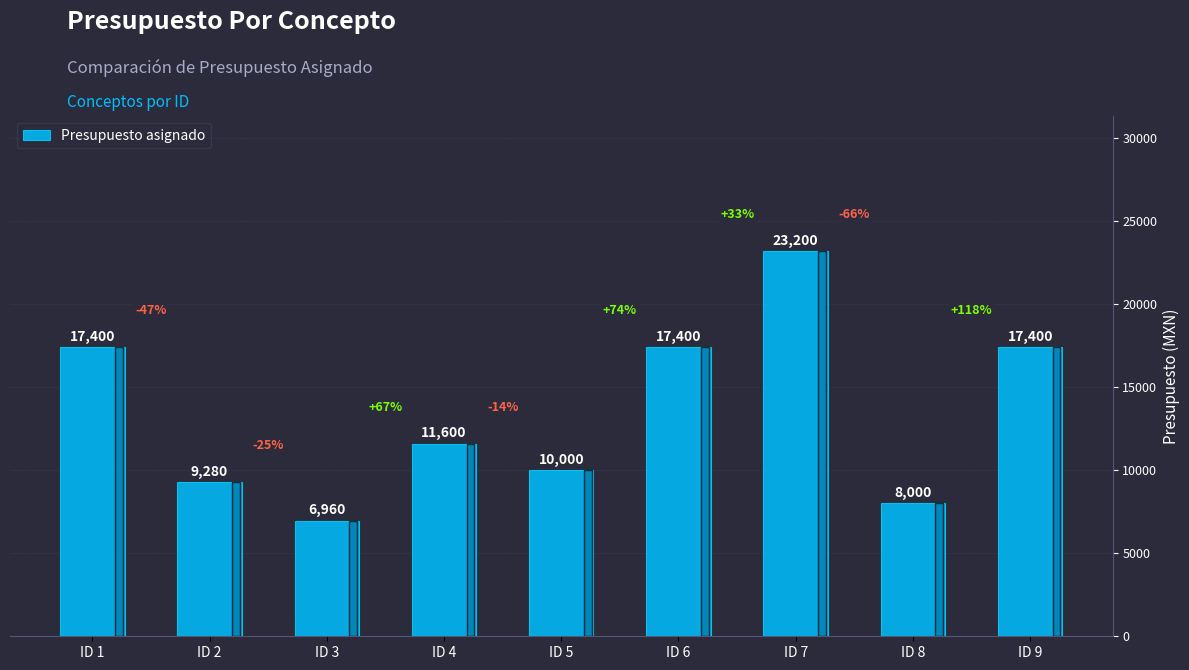

Are the bars grouped side by side (vs. stacked)?

No